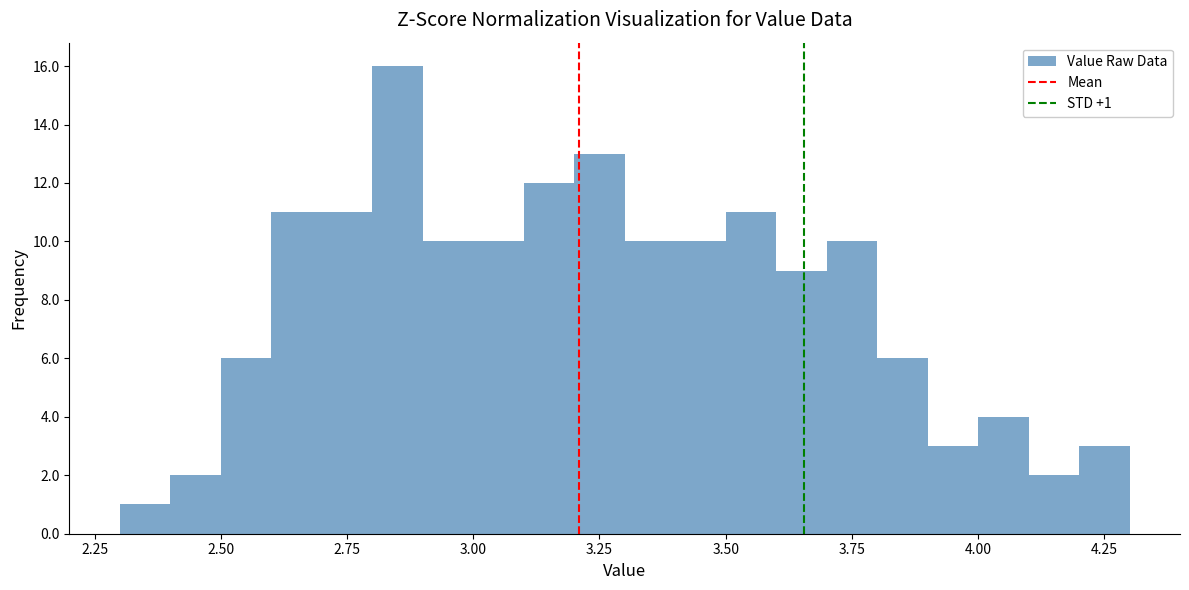

Around what value on the x-axis is the tallest bar? Give the approximate position of its centre, as read against the axis.

2.85